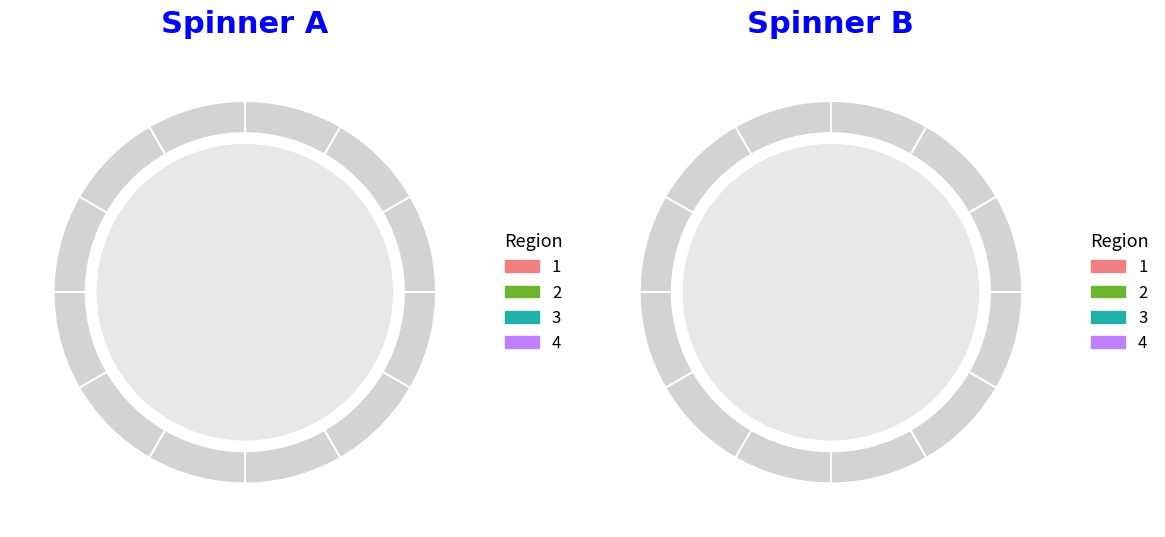

Is there a majority slice in this chart?

No